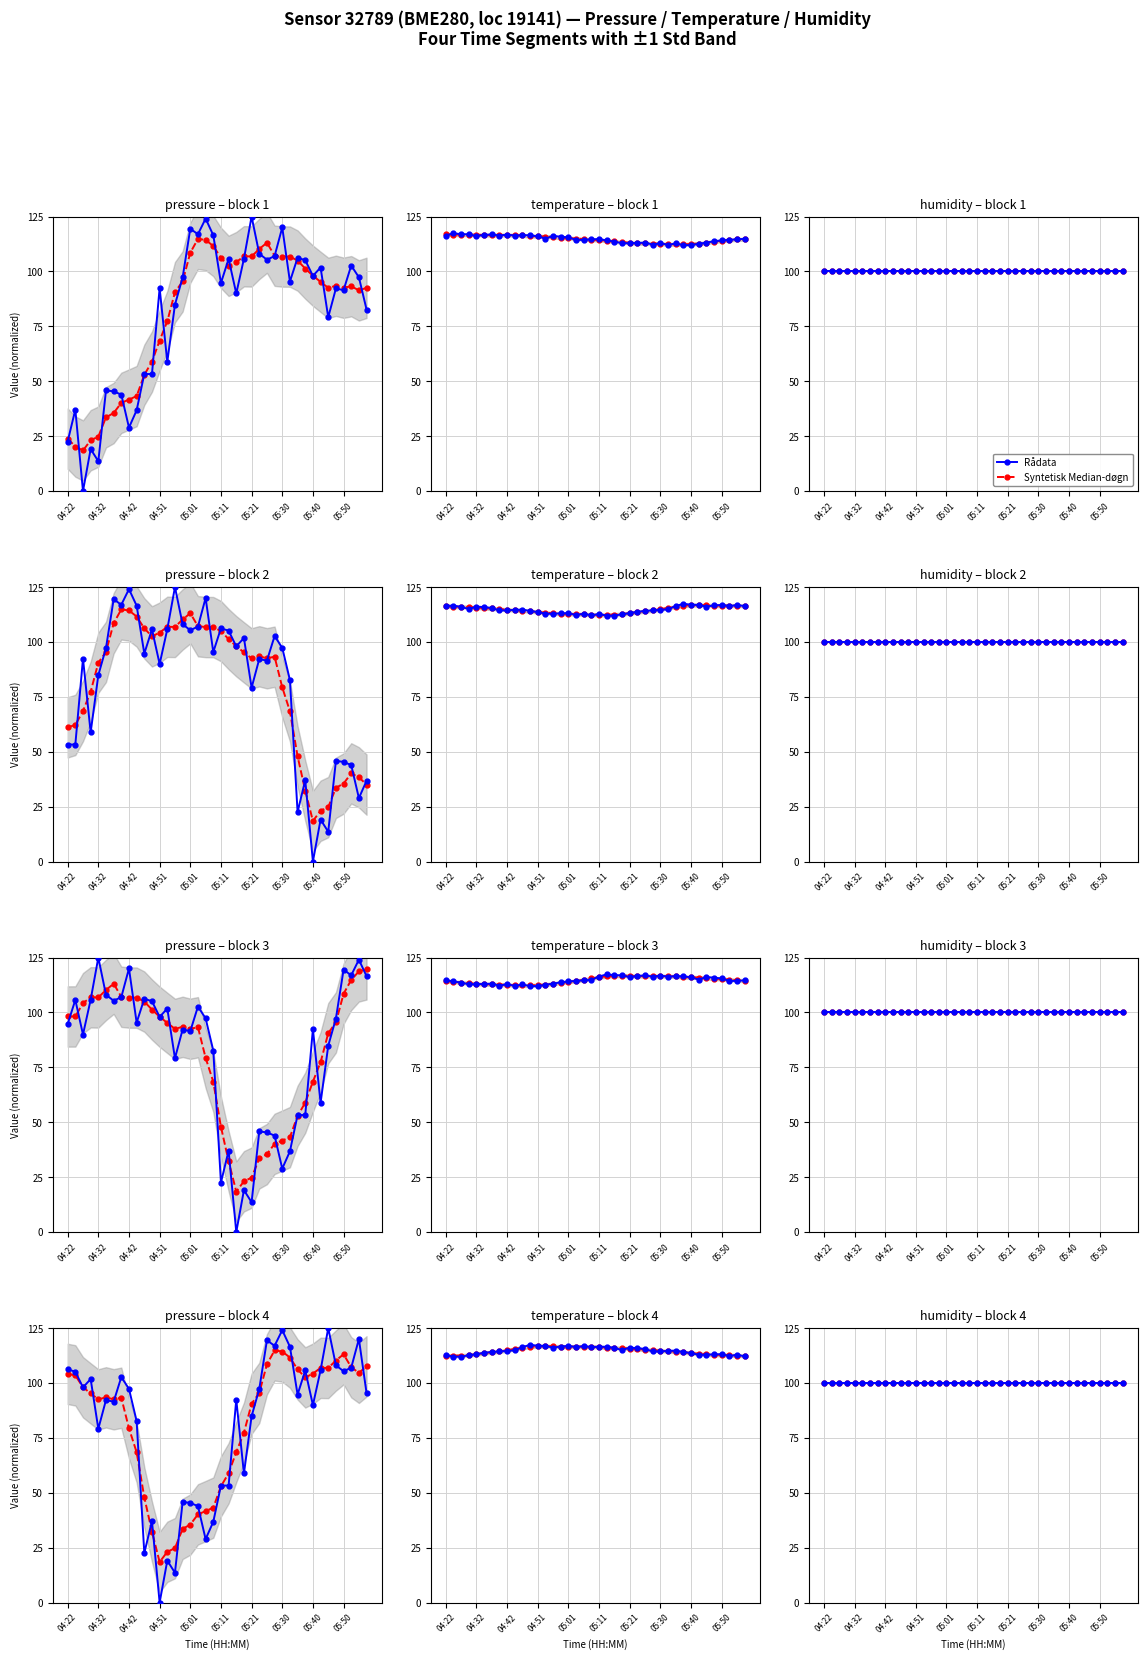

The temperature series shows 112.0 at 05:40. True or false?

True